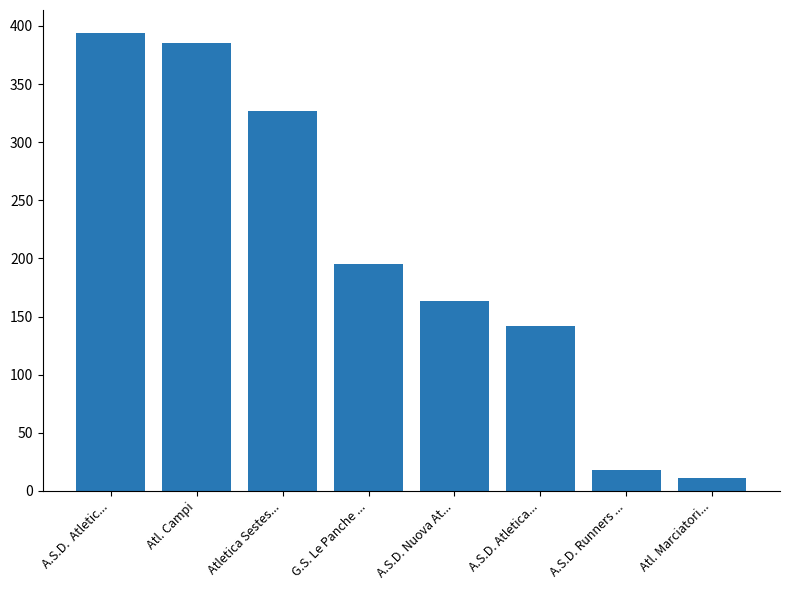

List the labels in order of value, largest first.

A.S.D.  Atletic..., Atl. Campi, Atletica Sestes..., G.S. Le Panche ..., A.S.D. Nuova At..., A.S.D. Atletica..., A.S.D. Runners ..., Atl. Marciatori...